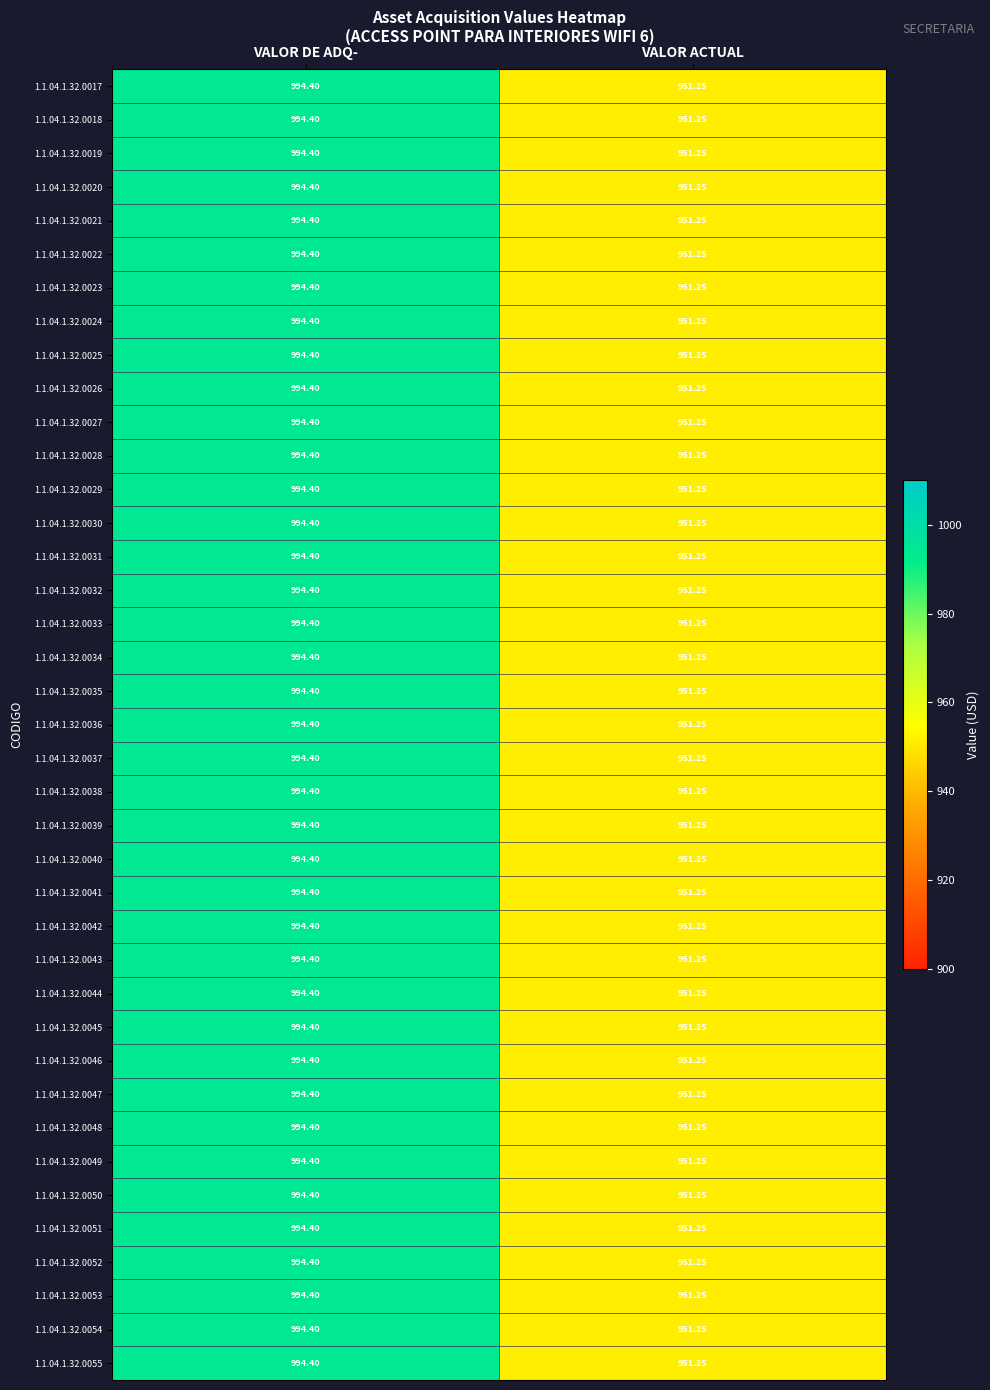

Which category has the highest value across all series?

VALOR DE ADQ-